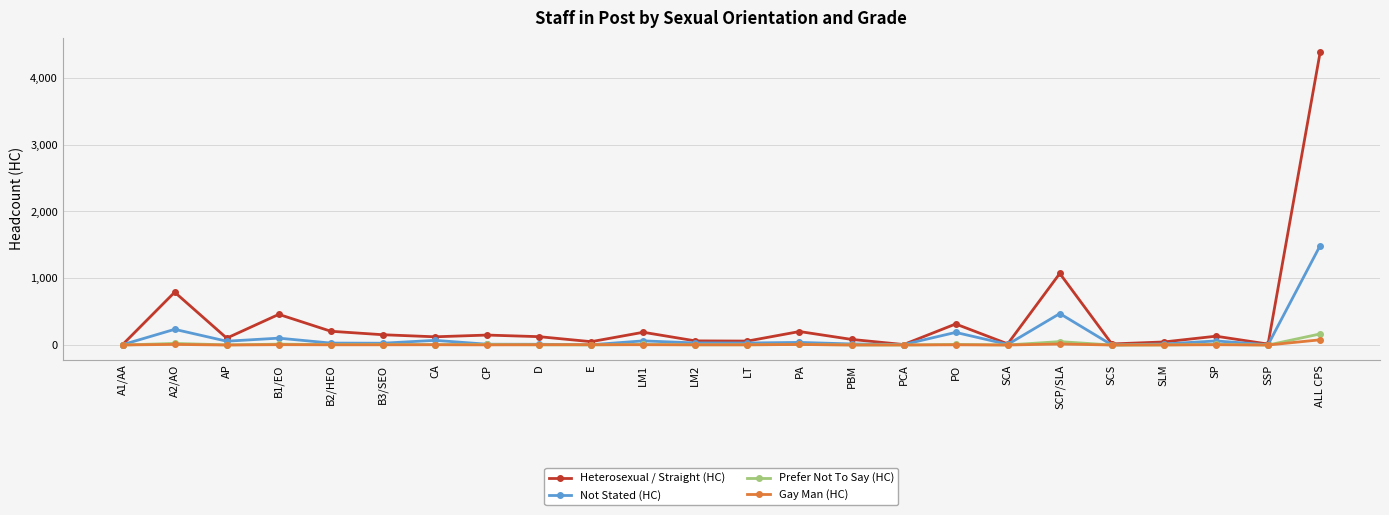

Count the number of data series in this chart.

4